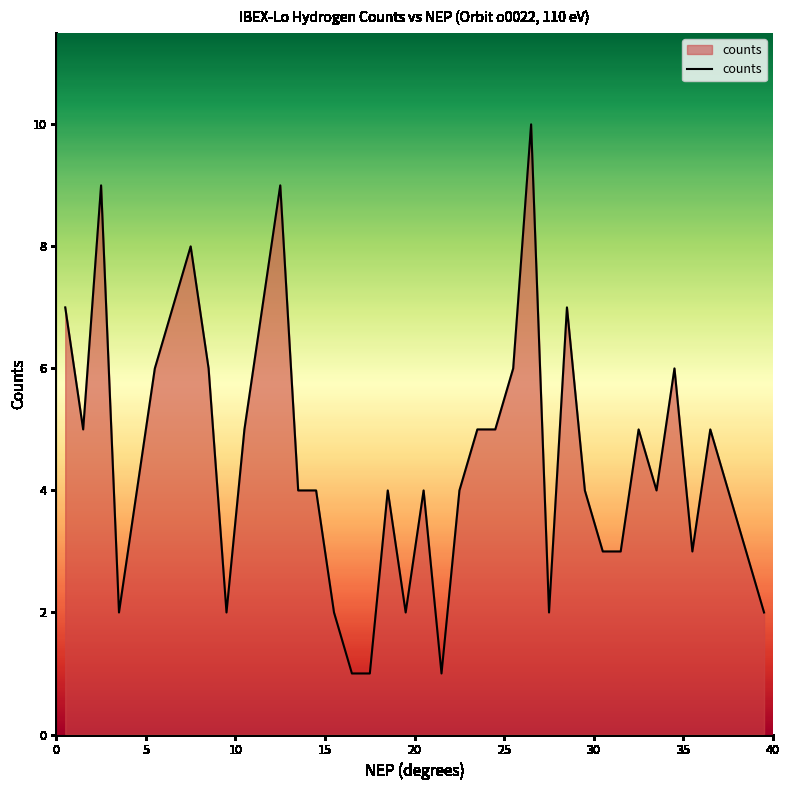

What is the greatest value displayed?

10